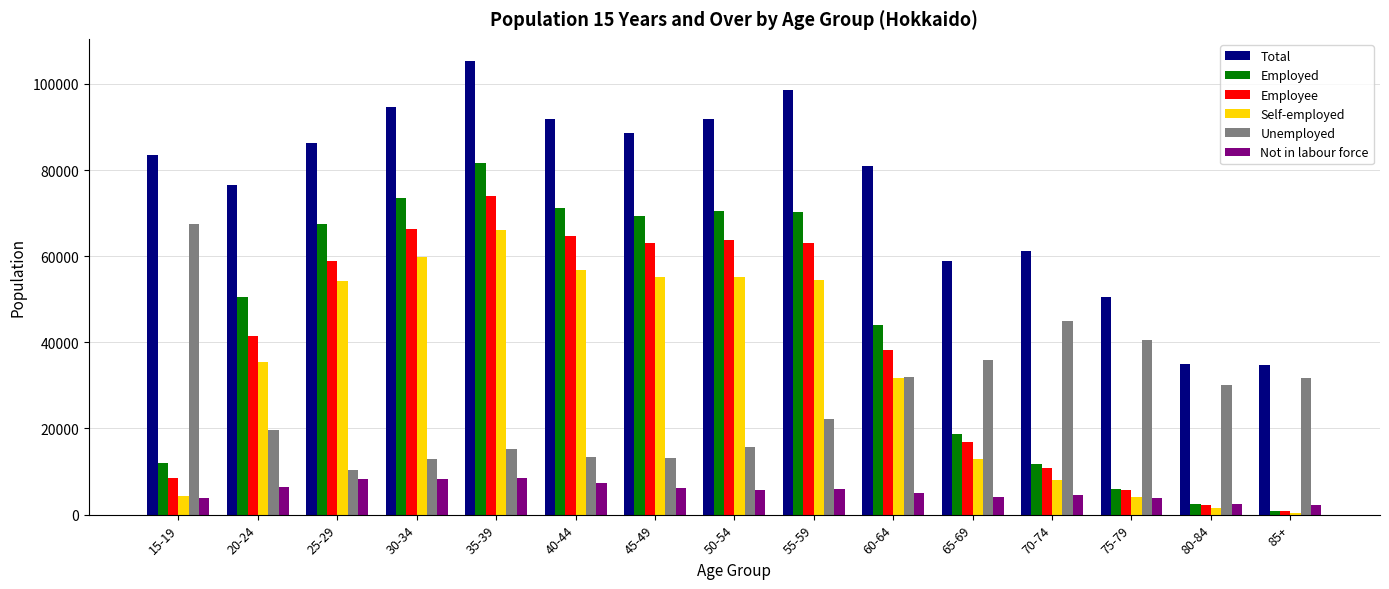

What is the average value of the Employee series?

38576